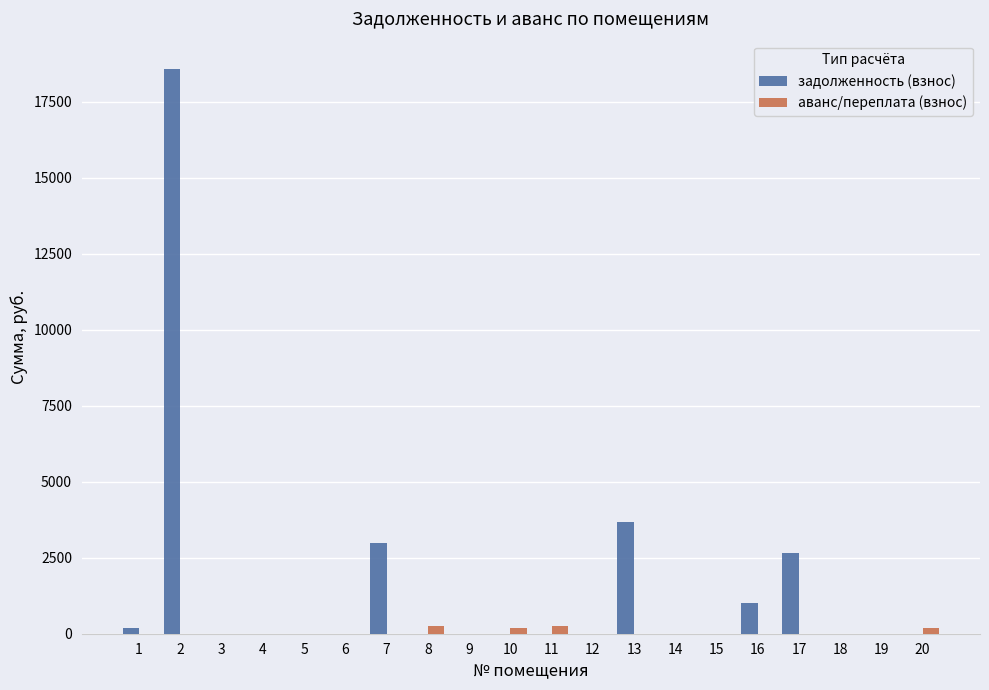

The value of задолженность (взнос) at 5 is 0.0. True or false?

True